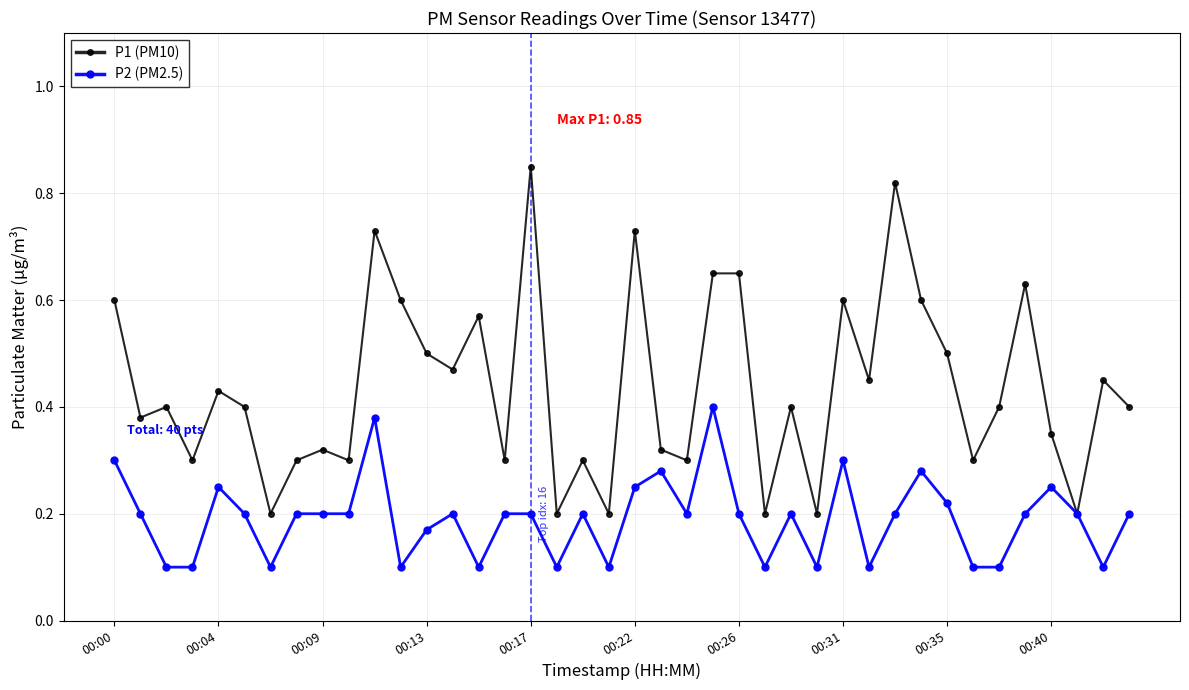

Count the P1 (PM10) values in the range 0 to 1.

40